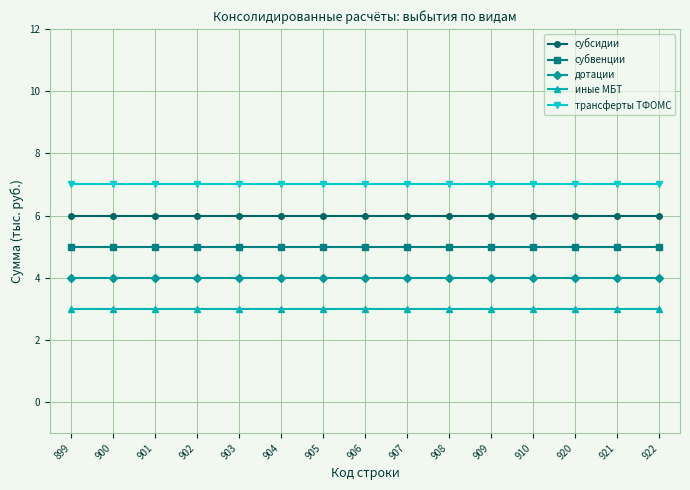

Does the chart display data point markers on the line(s)?

Yes